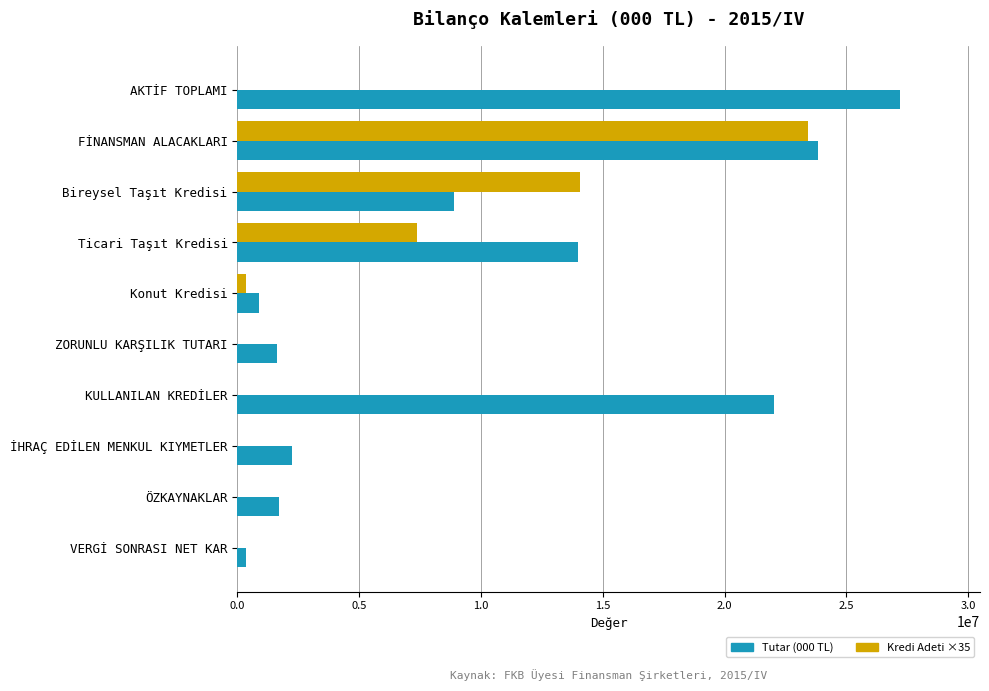

What is the greatest value displayed?

27219697.9